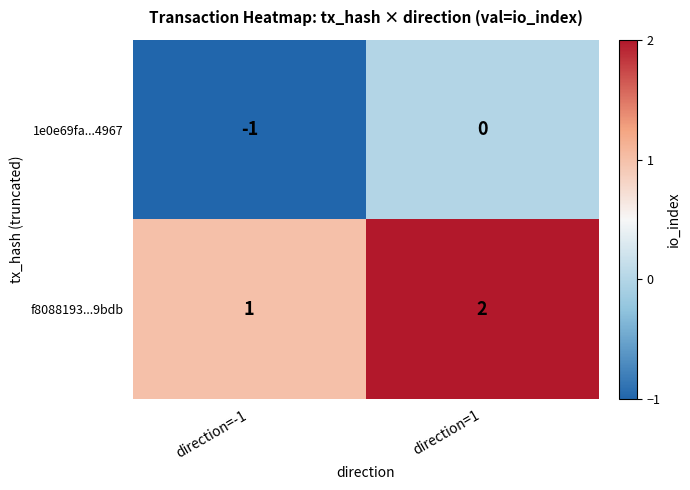

List the labels in order of 1e0e69fa...4967 value, largest first.

direction=1, direction=-1